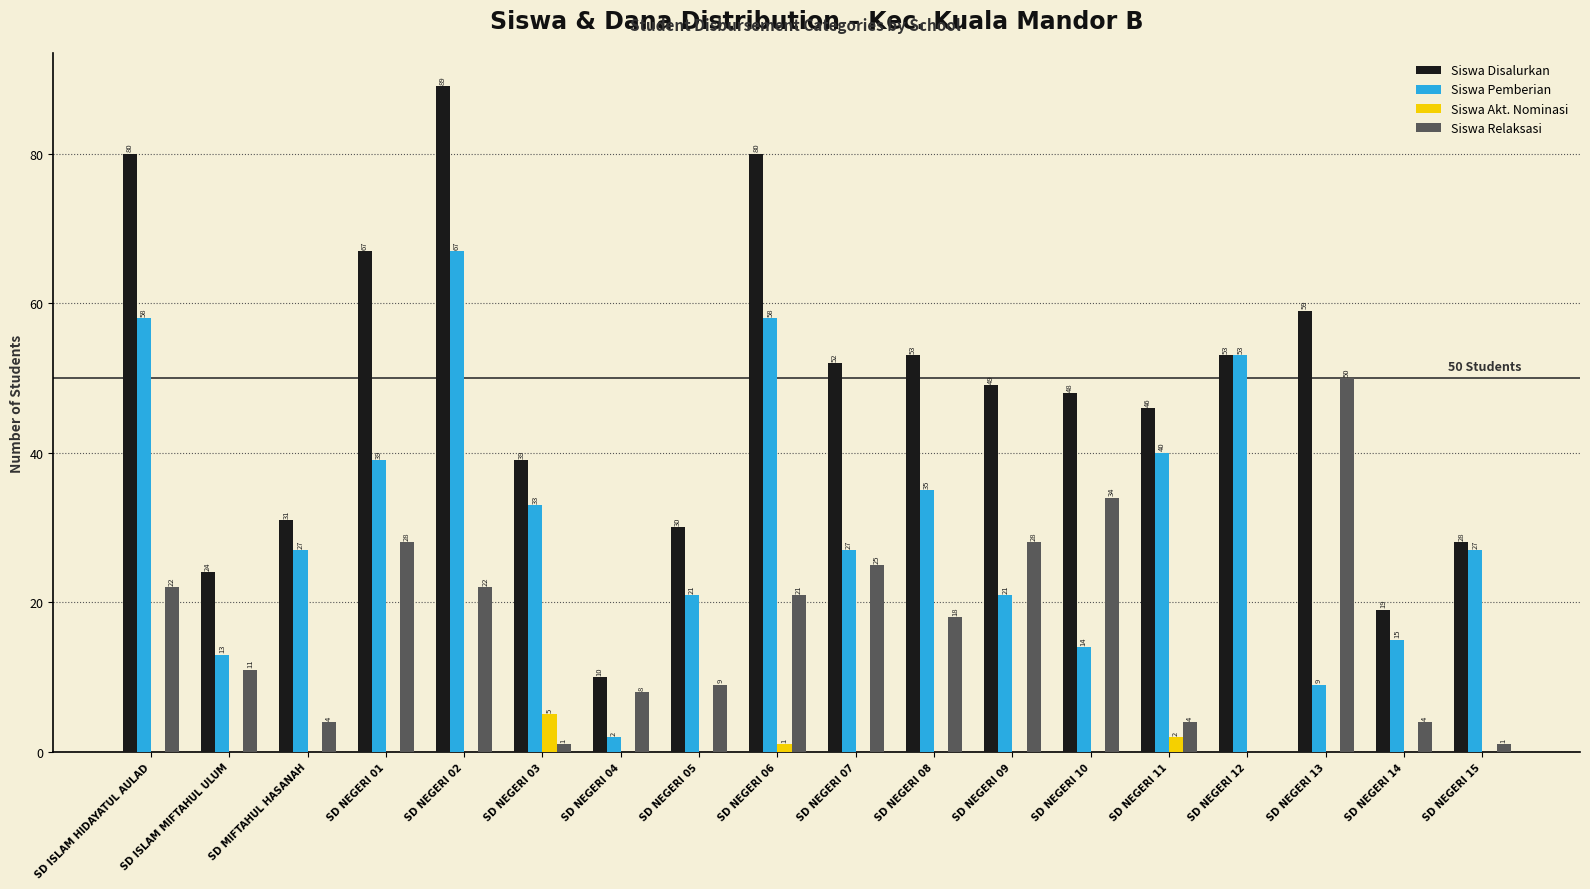

At which category is the sum across all series the highest?

SD NEGERI 02